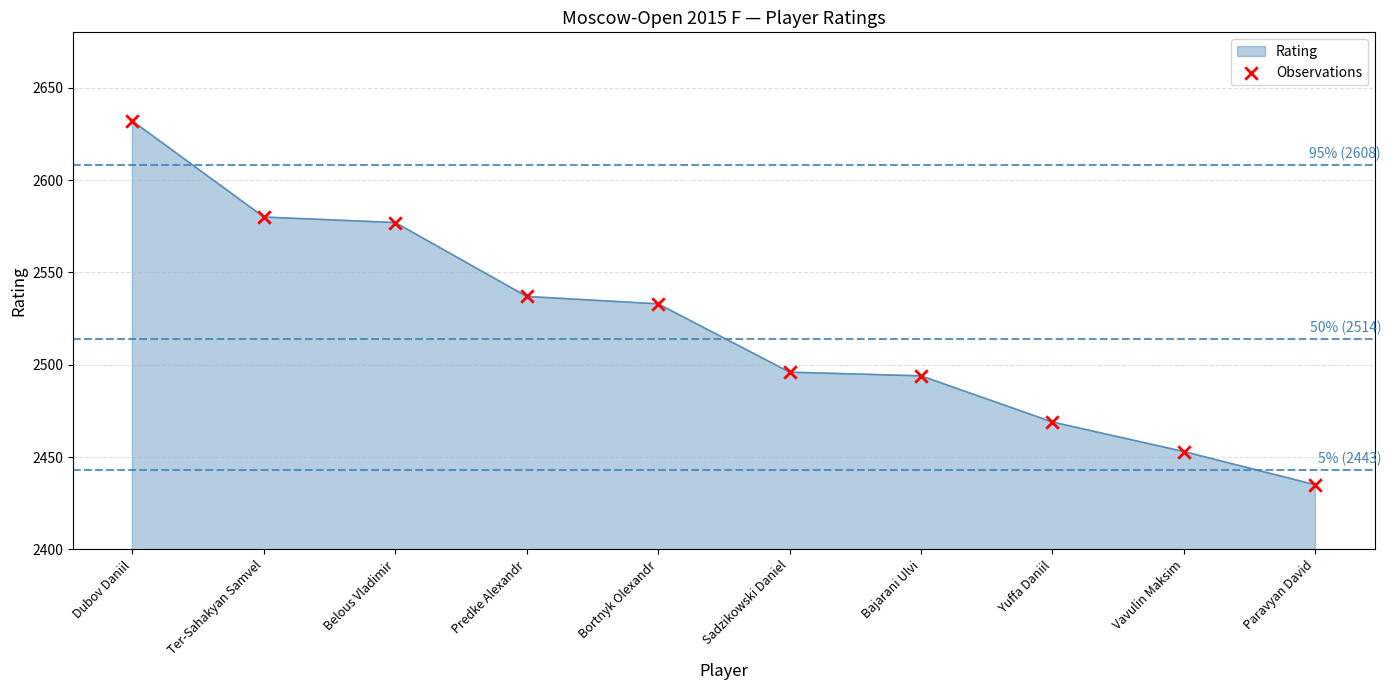

What is the ratio of the value at Yuffa Daniil to the value at Vavulin Maksim?

1.0